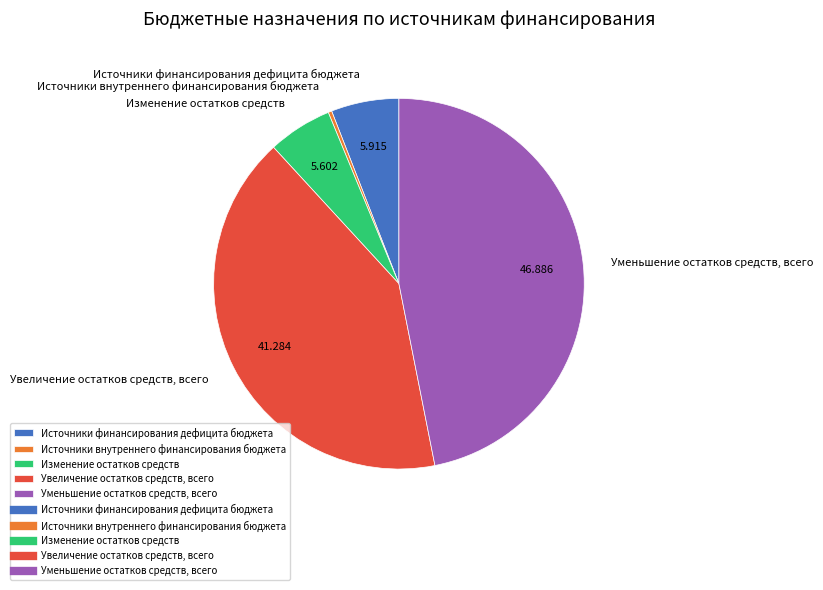

Is Изменение остатков средств the majority of the pie?

No